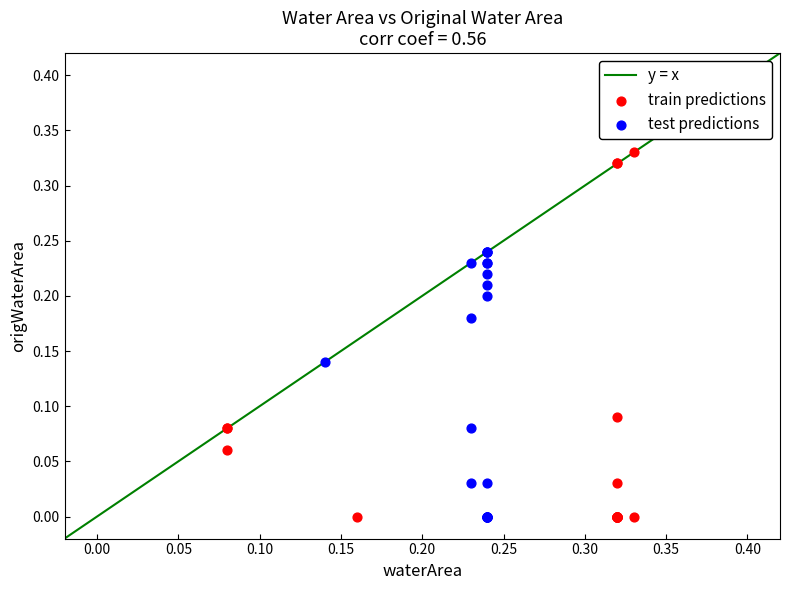

Which series has the widest spread of Y values?

train predictions